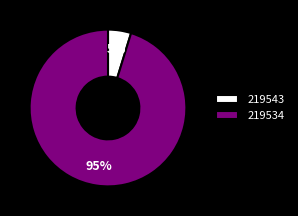

To the nearest percent, what is the difference between the largest and smallest slice percentages?

90%